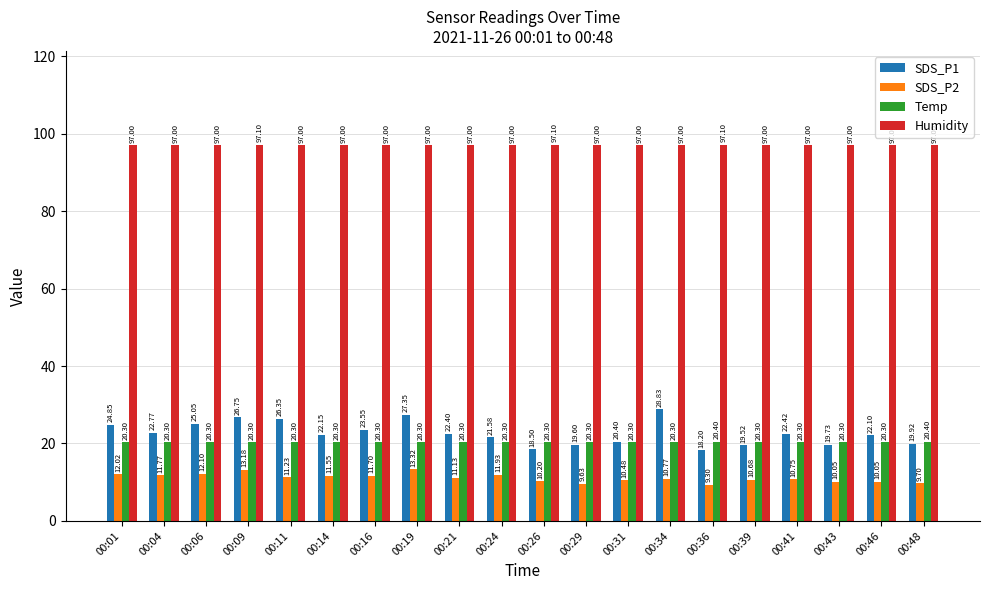

How many Humidity values are between 97 and 98?

20